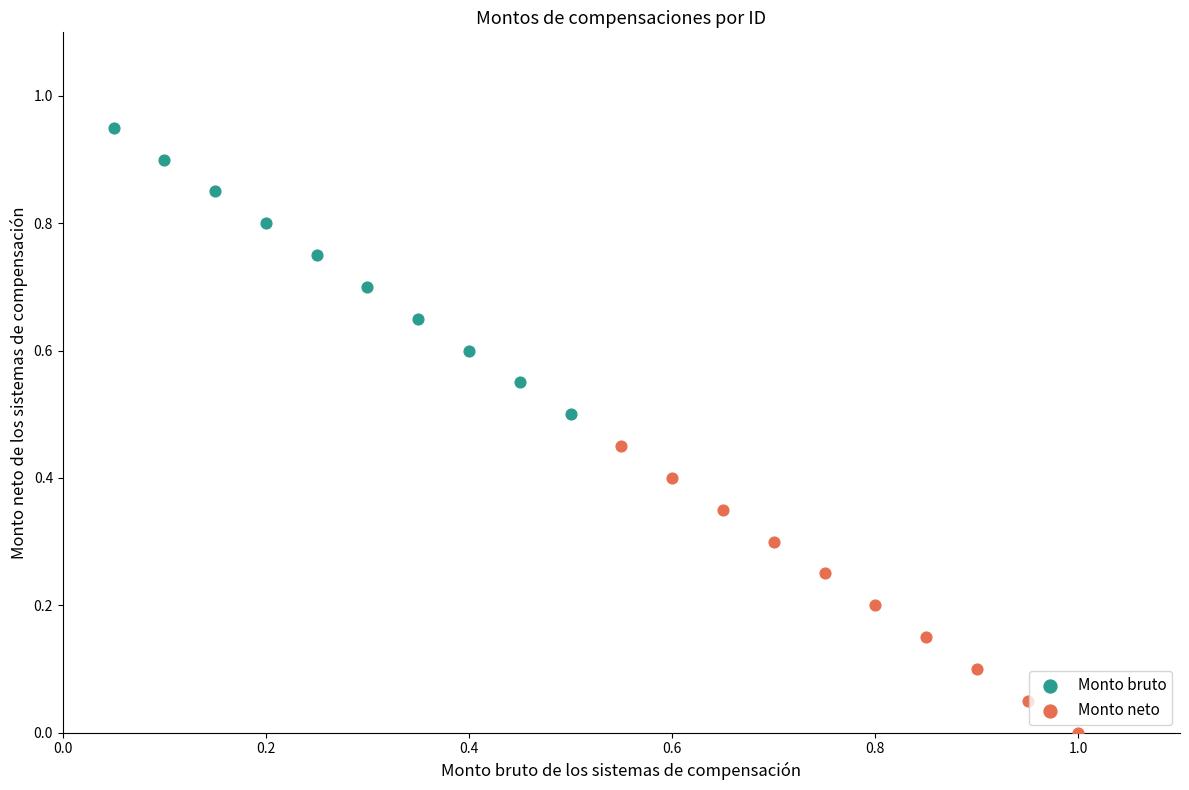

Which series reaches the minimum Y coordinate?

Monto neto